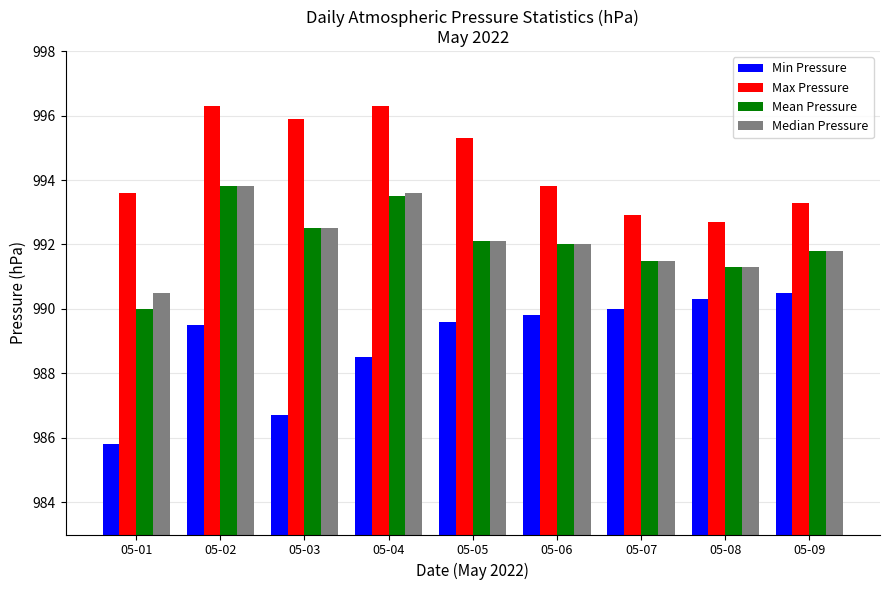

Does the chart contain stacked bars?

No